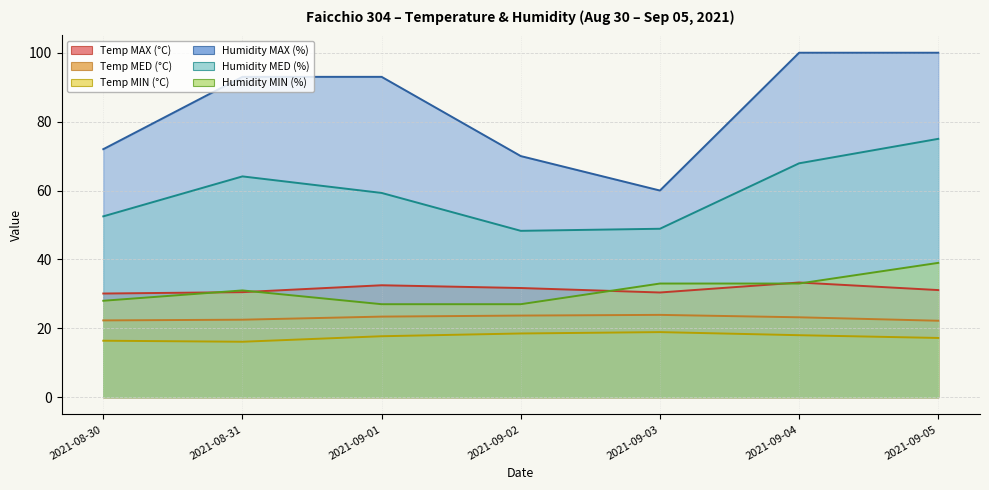

What is the total value across all series at 2021-09-05?

284.5